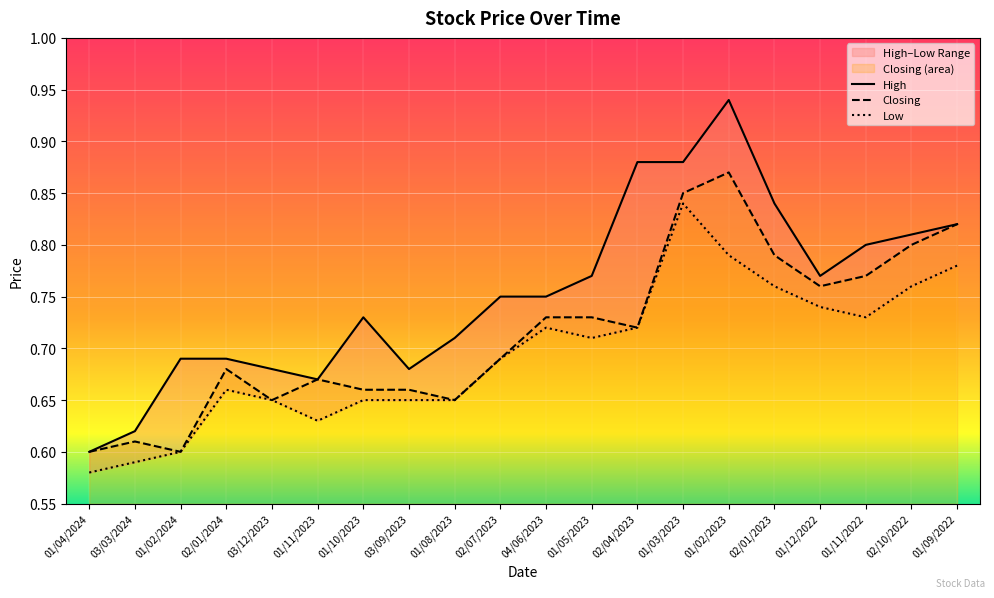

At which category is the sum across all series the highest?

01/02/2023